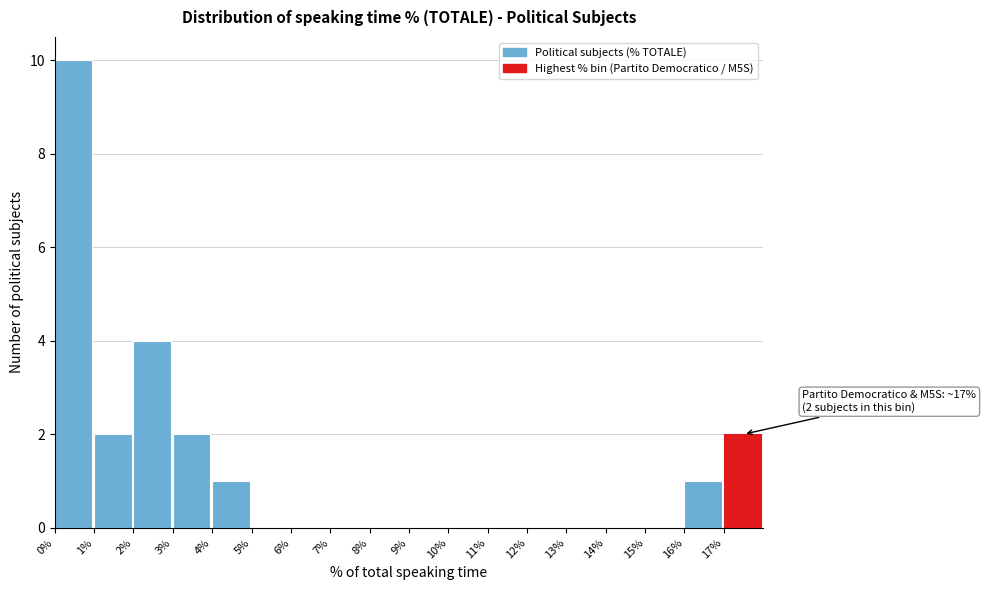

Over which range of the x-axis is the bar tallest?

0 to 1